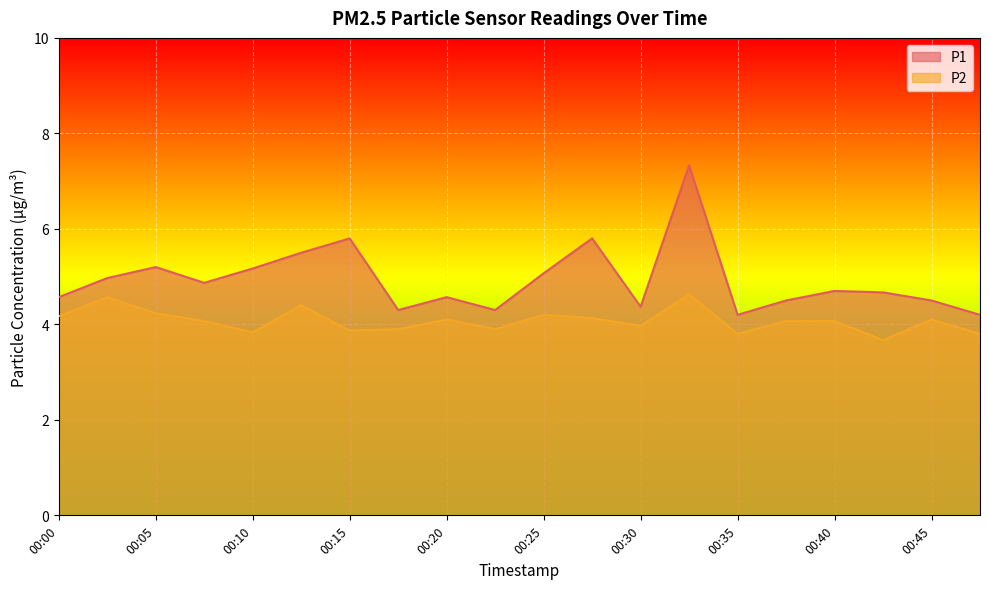

At which label does P2 first exceed 4?

00:00